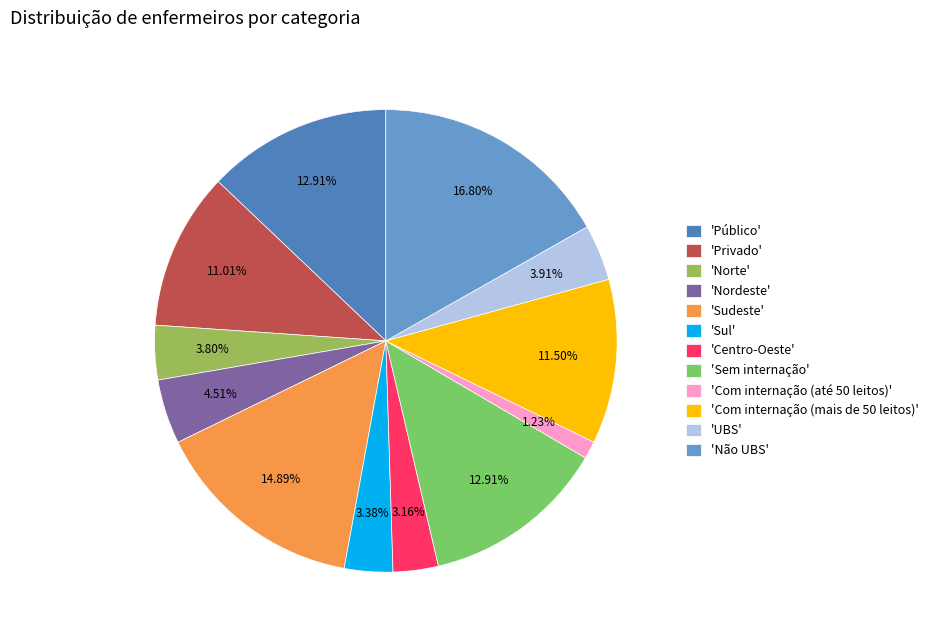

Which slice is the smallest?

'Com internação (até 50 leitos)'